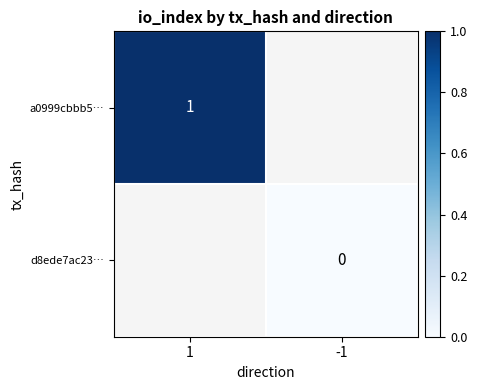

Is the value of a0999cbbb5… at 1 greater than the value of d8ede7ac23… at -1?

Yes